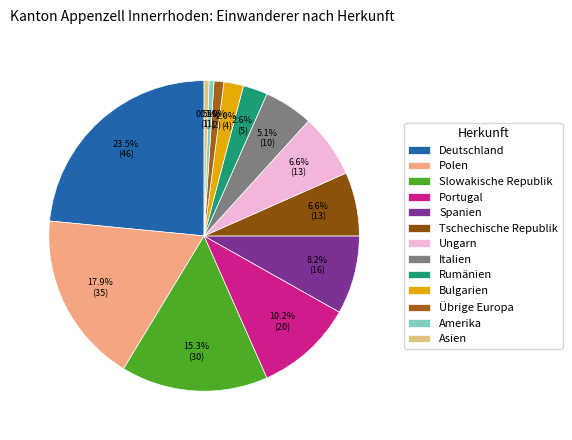

How many segments does this pie chart have?

13